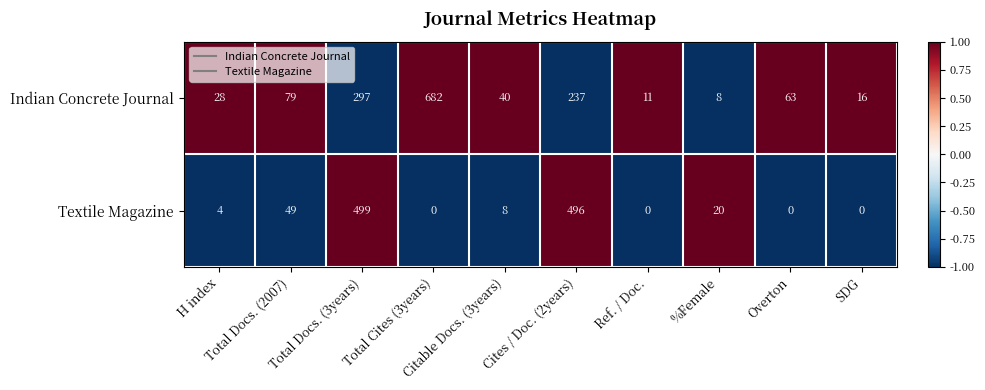

What is the spread (max minus min) of values at Total Cites (3years)?

682